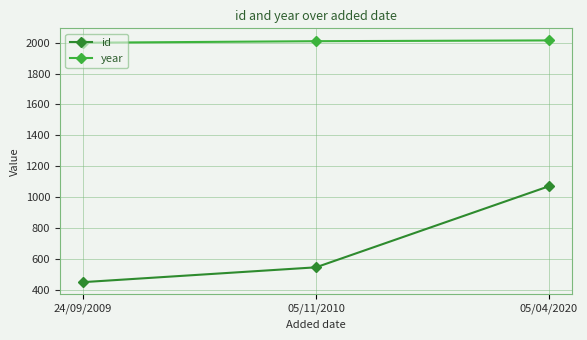

Which series has the largest total across all categories?

year